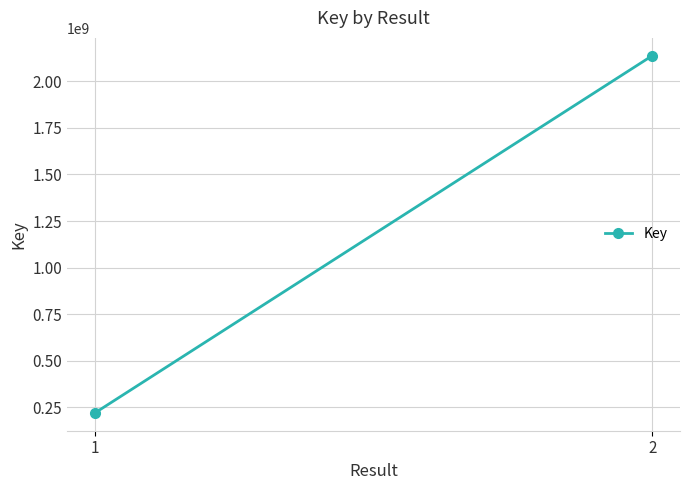

What is the smallest value displayed?

219925701